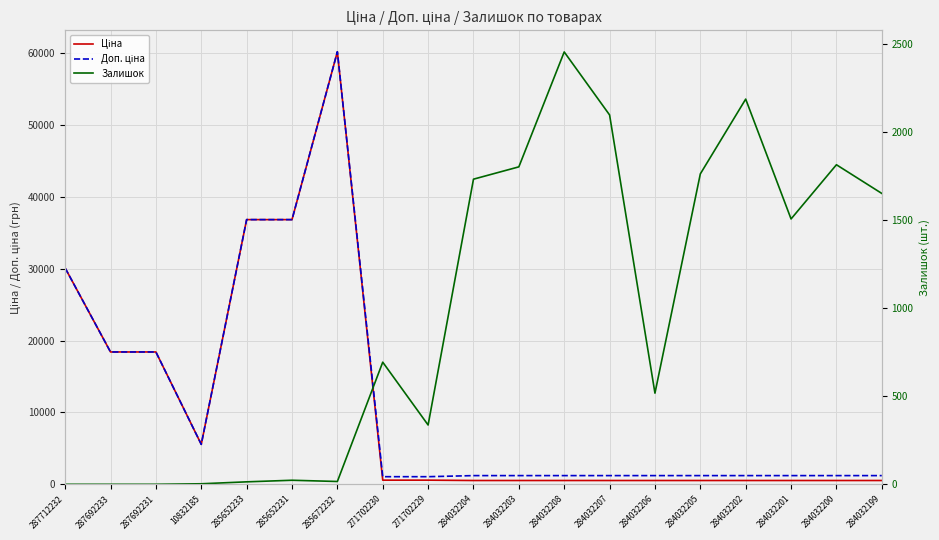

True or false: Ціна and Доп. ціна cross at least once.

False